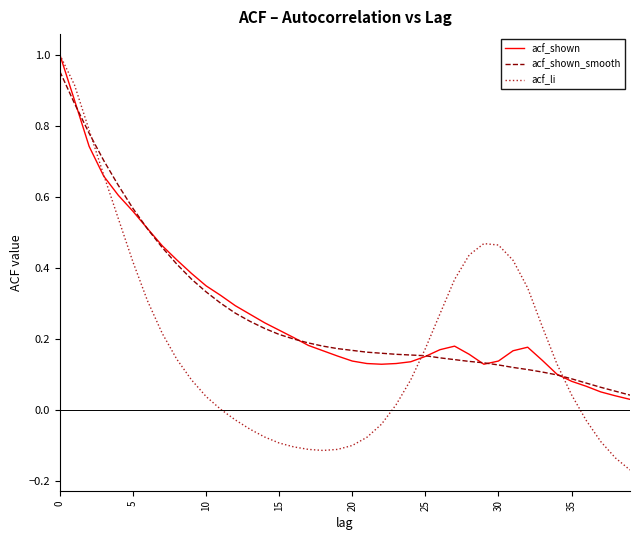

What are all the series names shown in the legend?

acf_shown, acf_shown_smooth, acf_li